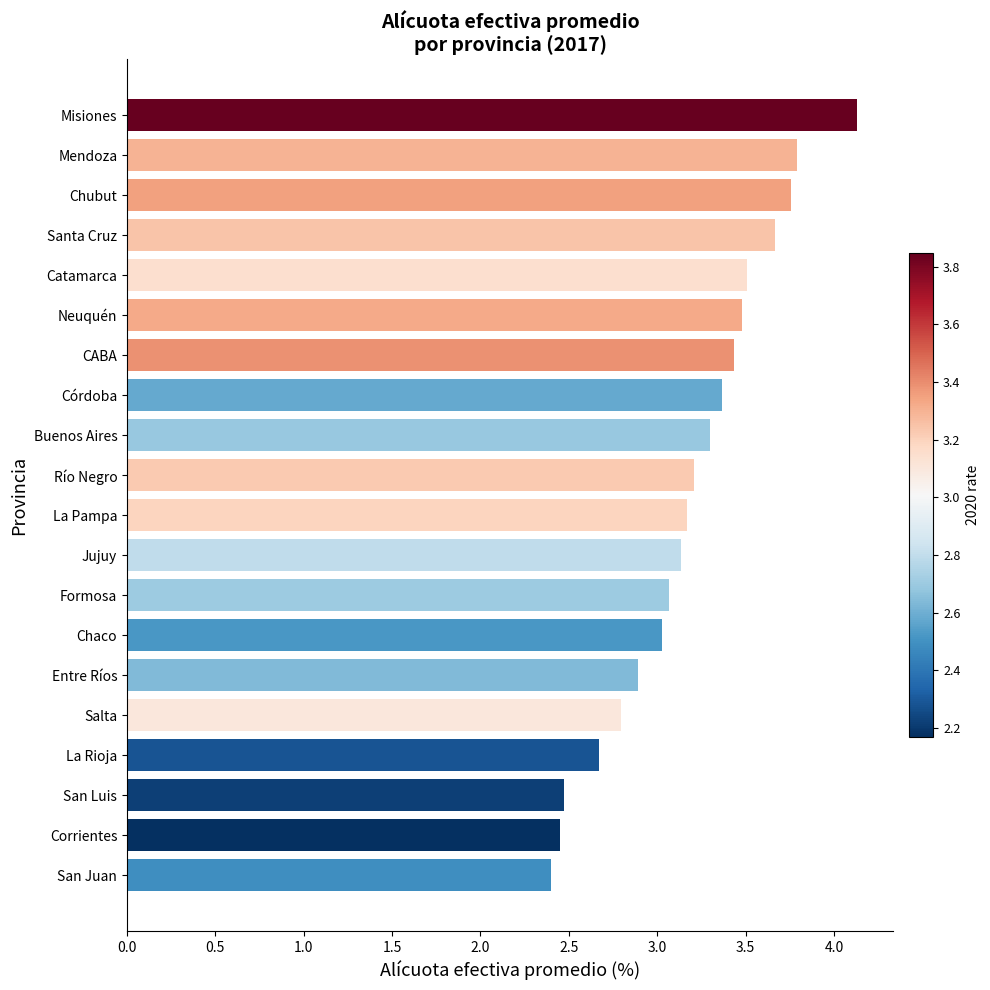

How many bars are there in total?

20